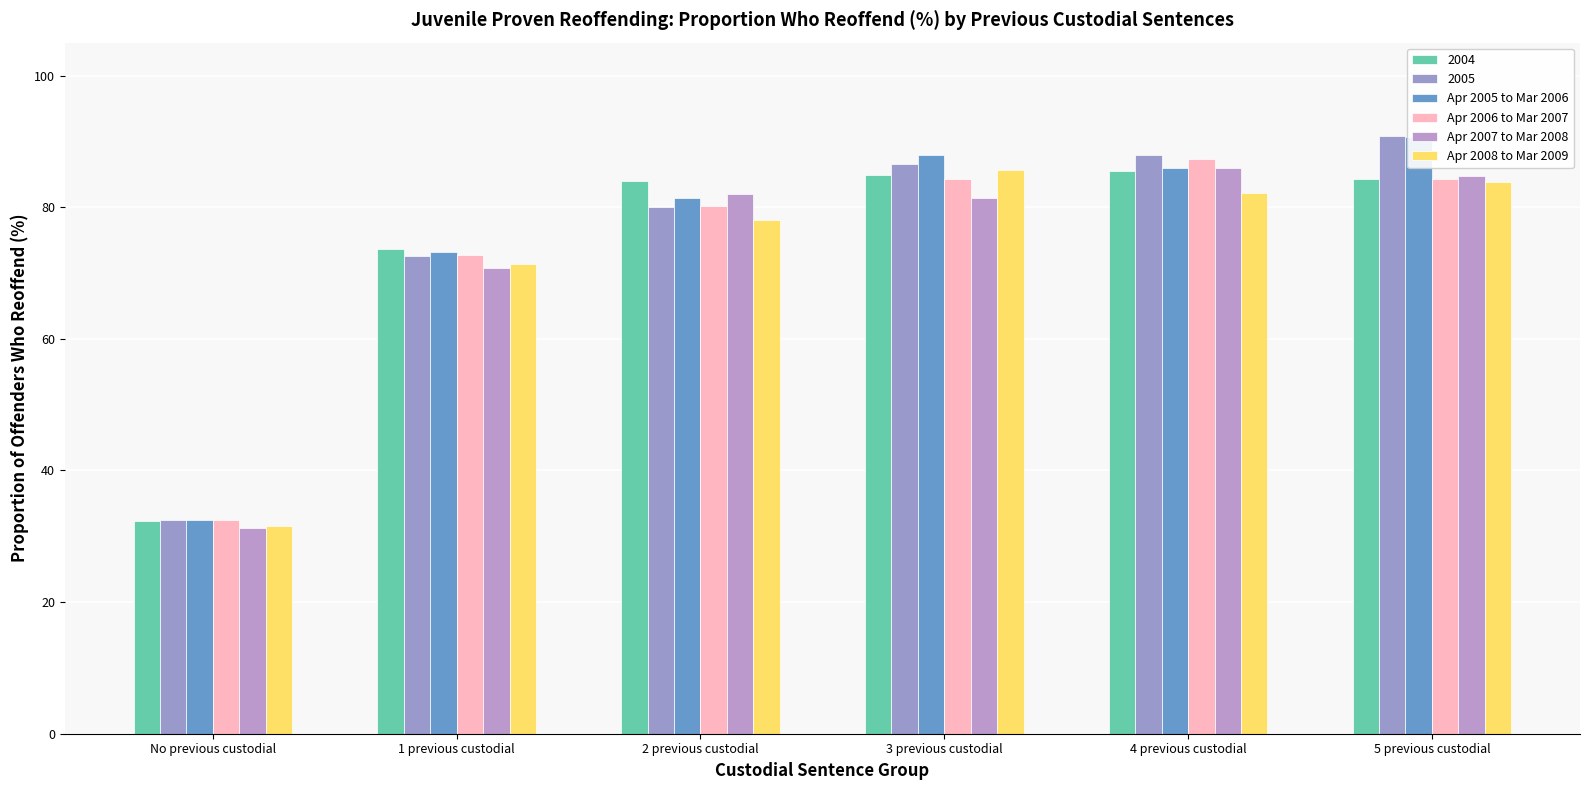

What is the maximum value for Apr 2006 to Mar 2007?

87.4